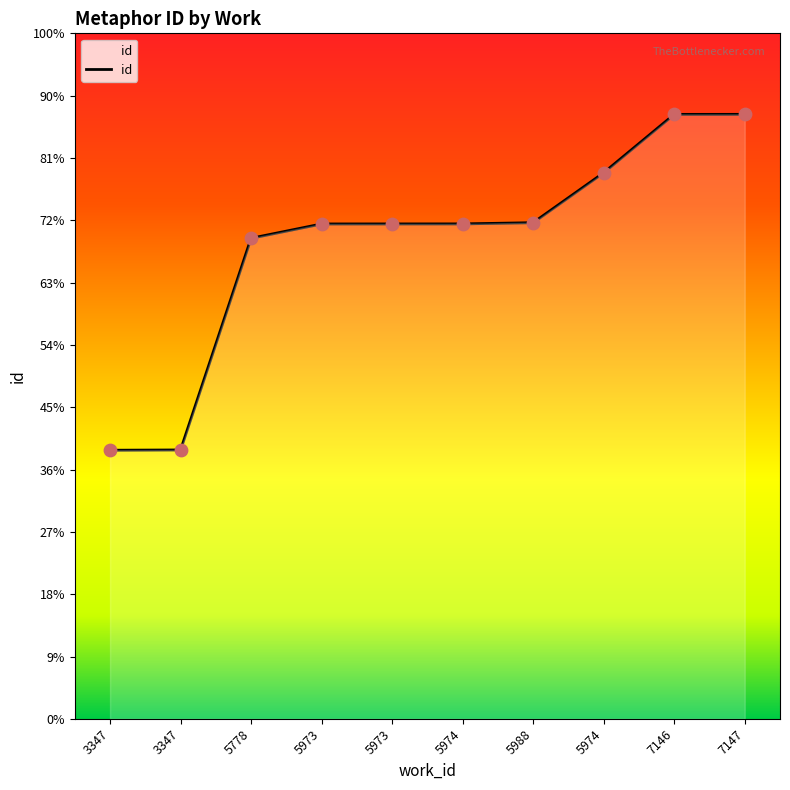

Between 5988 and 5973, which is larger?

5988